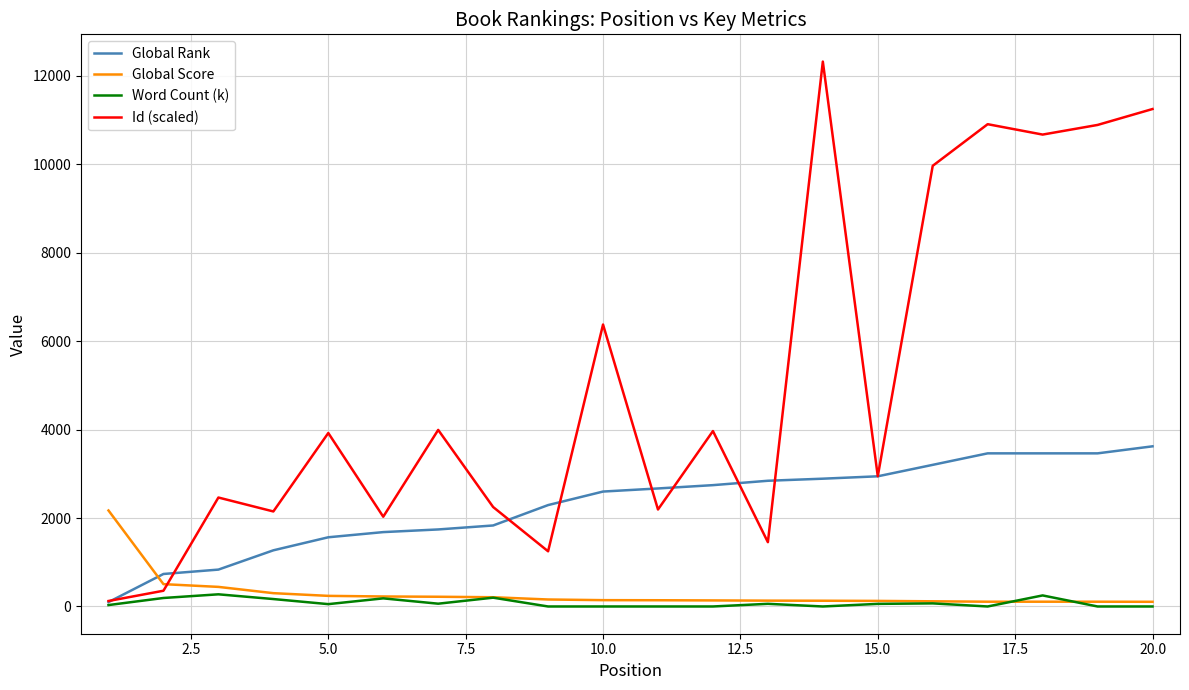

Which series has the largest range (max minus min)?

Id (scaled)